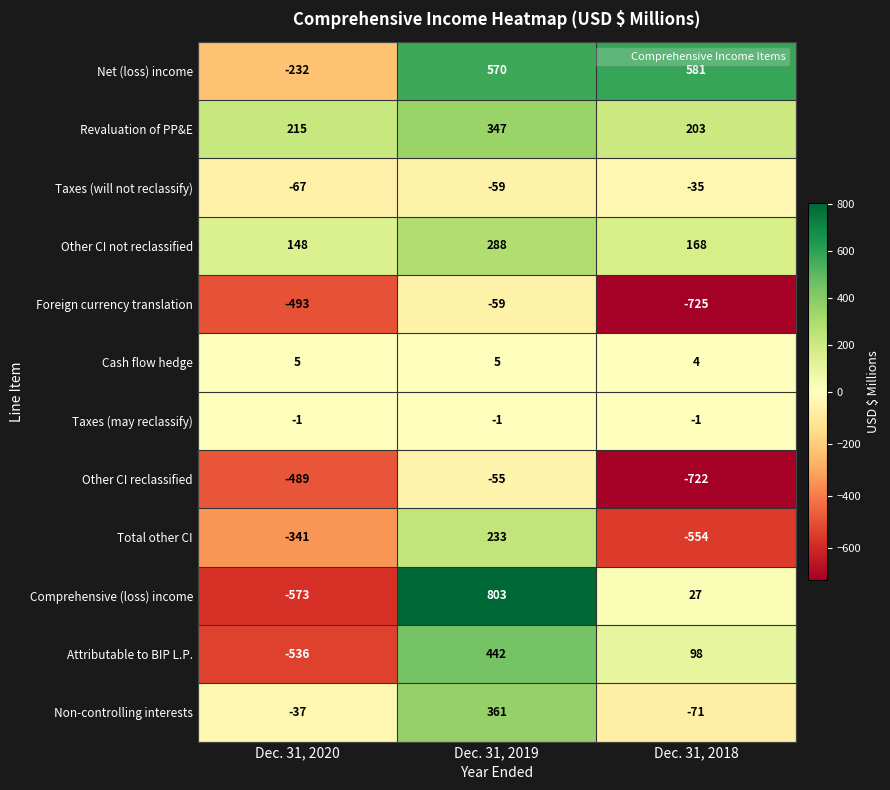

Read the Taxes (will not reclassify) value at Dec. 31, 2019, to the nearest 10.

-60